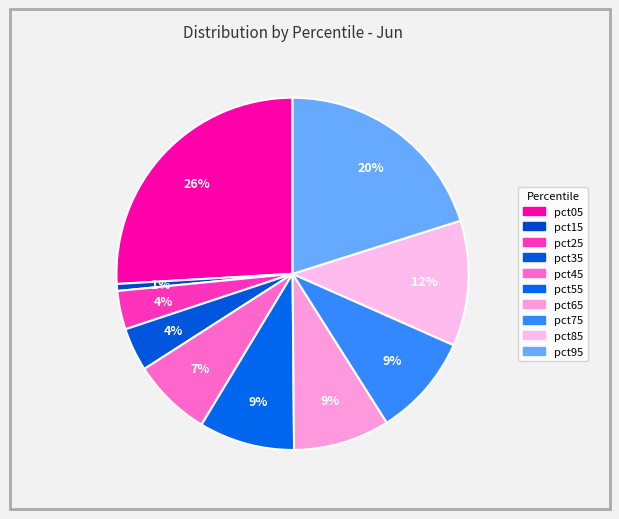

Does pct35 represent more than half of the total?

No